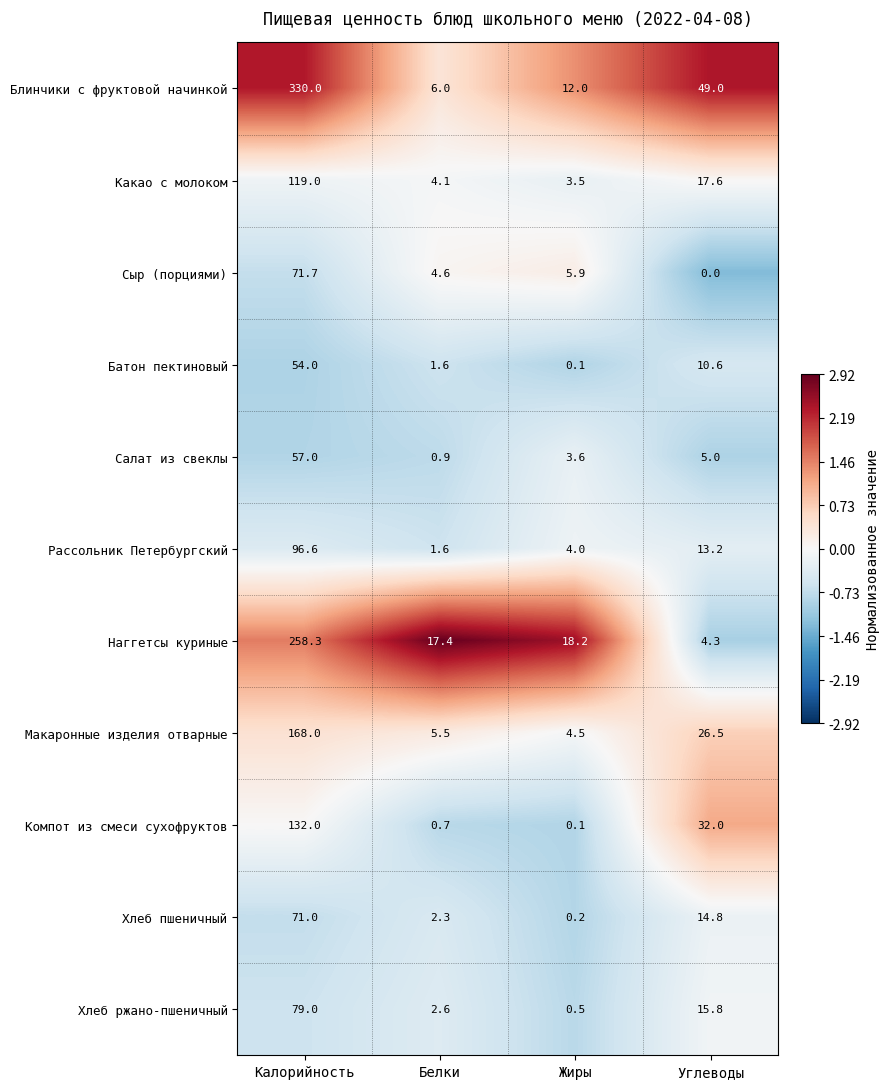

At which label is Какао с молоком closest to 61?

Углеводы